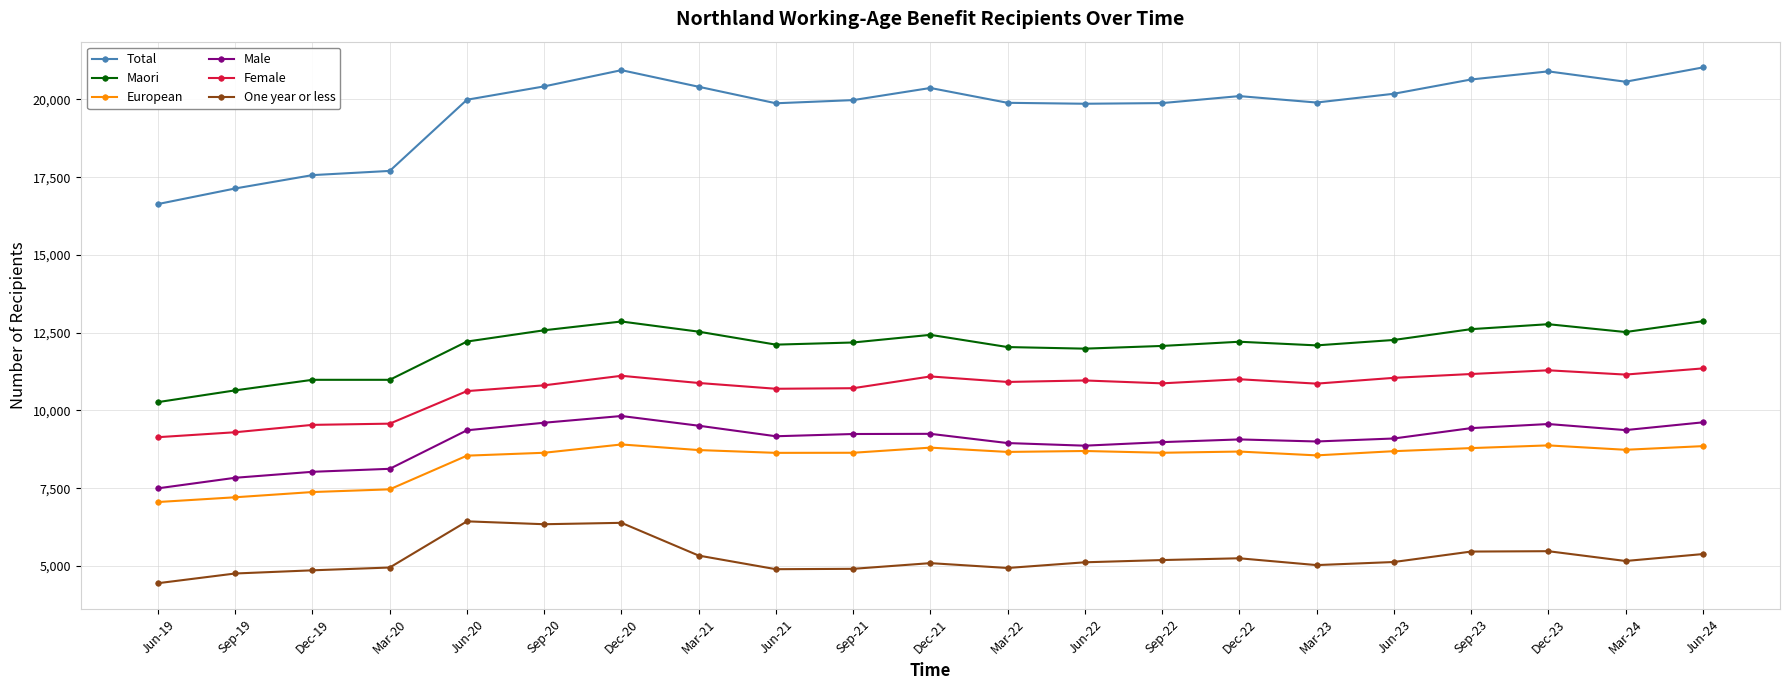

What is the total value across all series at Dec-19?

58356